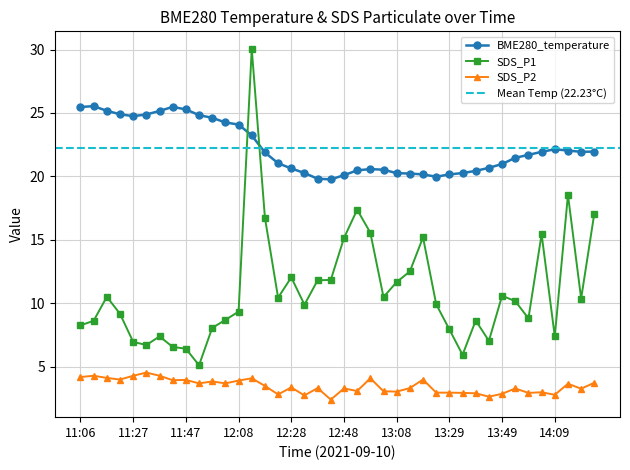

How many times do SDS_P1 and BME280_temperature cross each other?

2